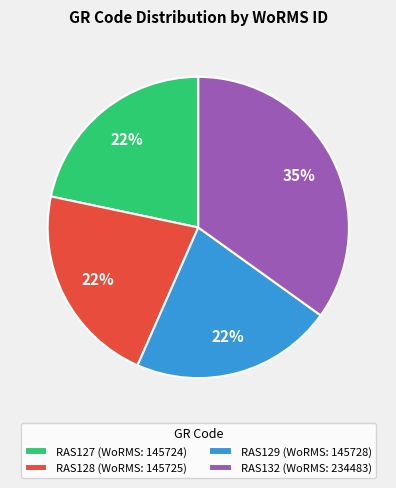

How many segments does this pie chart have?

4